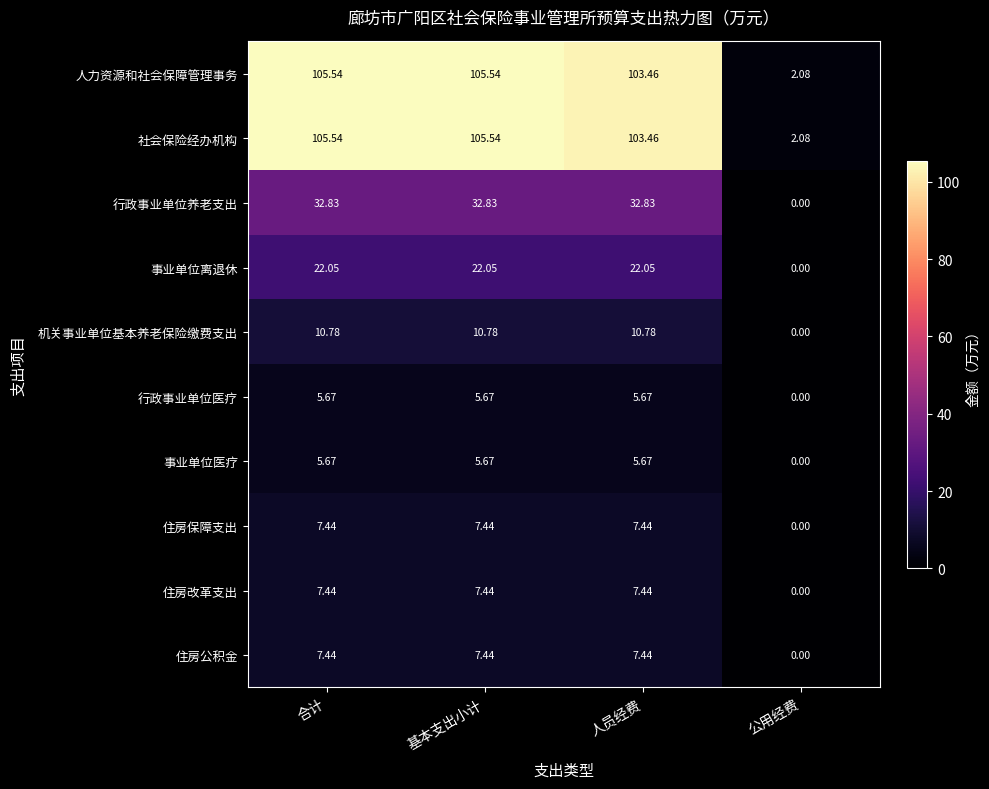

Where is 住房公积金 nearest to the value 3?

公用经费